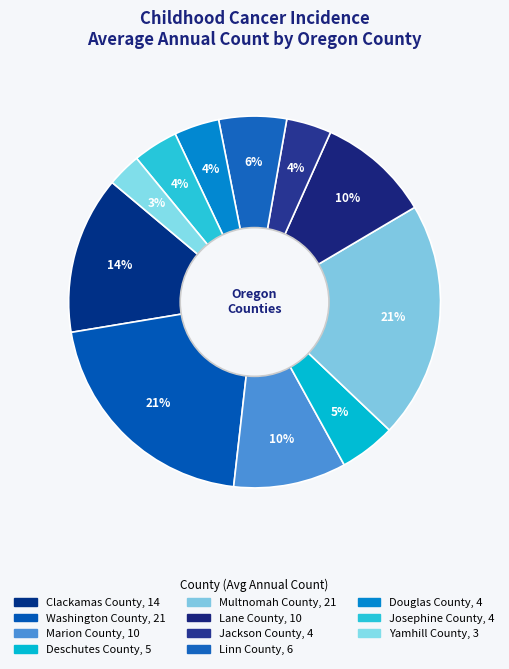

To the nearest percent, what is the combined percentage of Marion County and Clackamas County?

24%